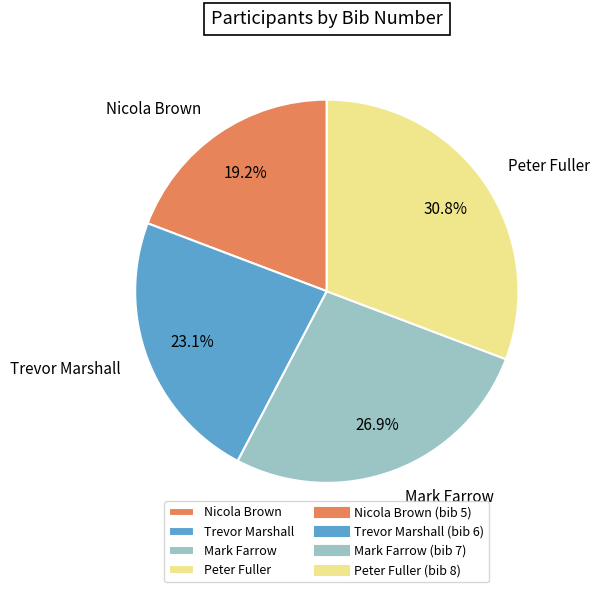

Which category has the smallest portion of the pie?

Nicola Brown